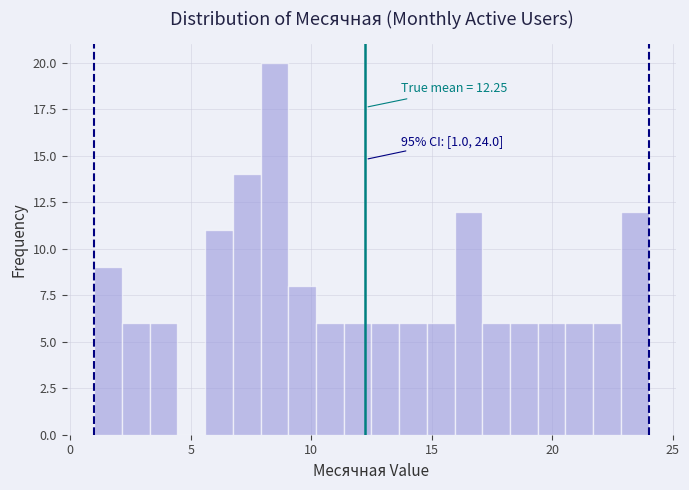

Around what value on the x-axis is the tallest bar? Give the approximate position of its centre, as read against the axis.

8.5